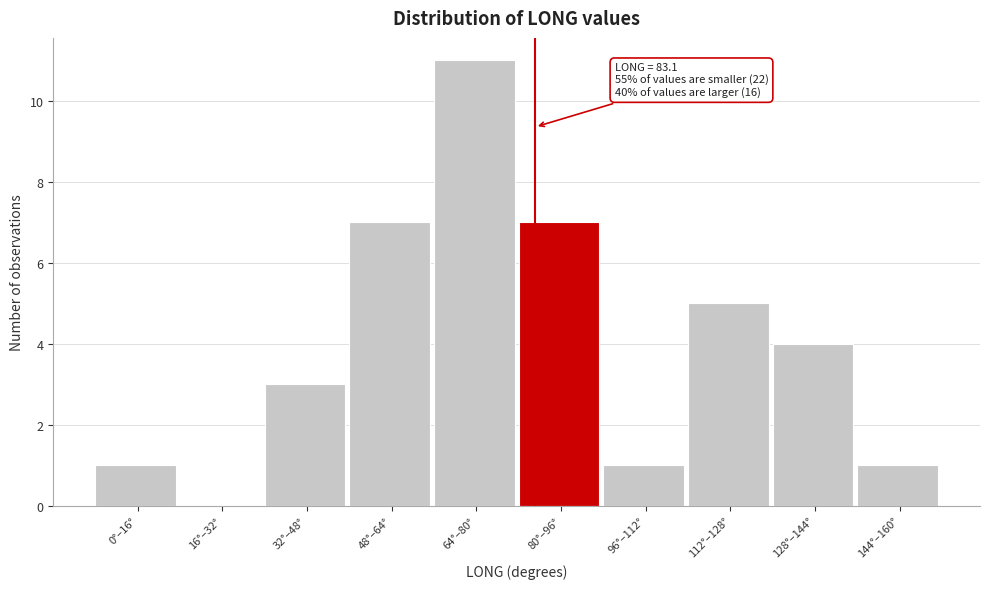

Reading left to right, what are all the values shown in this chart?

0°–16°=1	16°–32°=0	32°–48°=3	48°–64°=7	64°–80°=11	80°–96°=7	96°–112°=1	112°–128°=5	128°–144°=4	144°–160°=1